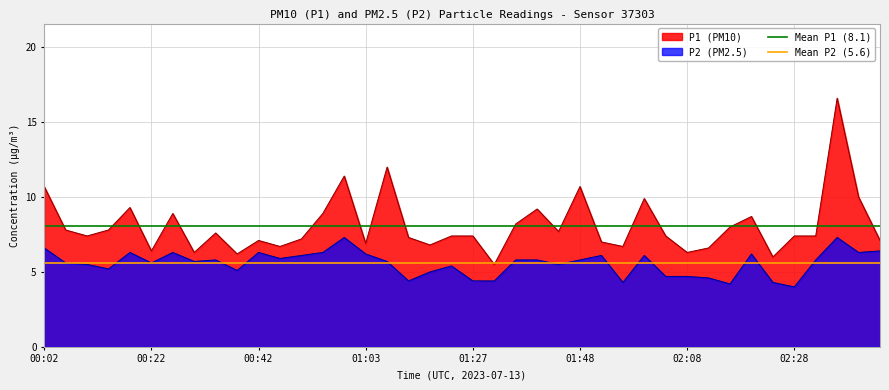

Is it true that P1 (PM10) equals 11.5 at 00:22?

False